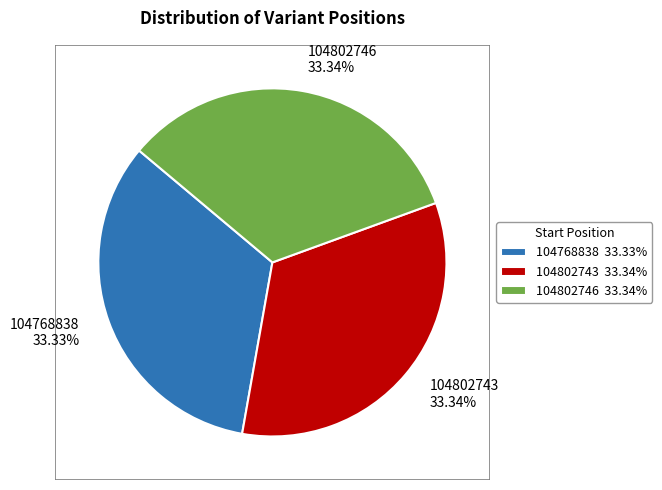

Approximately how many times larger is the value at 104768838 33.33% compared to 104802746 33.34%?

1.0